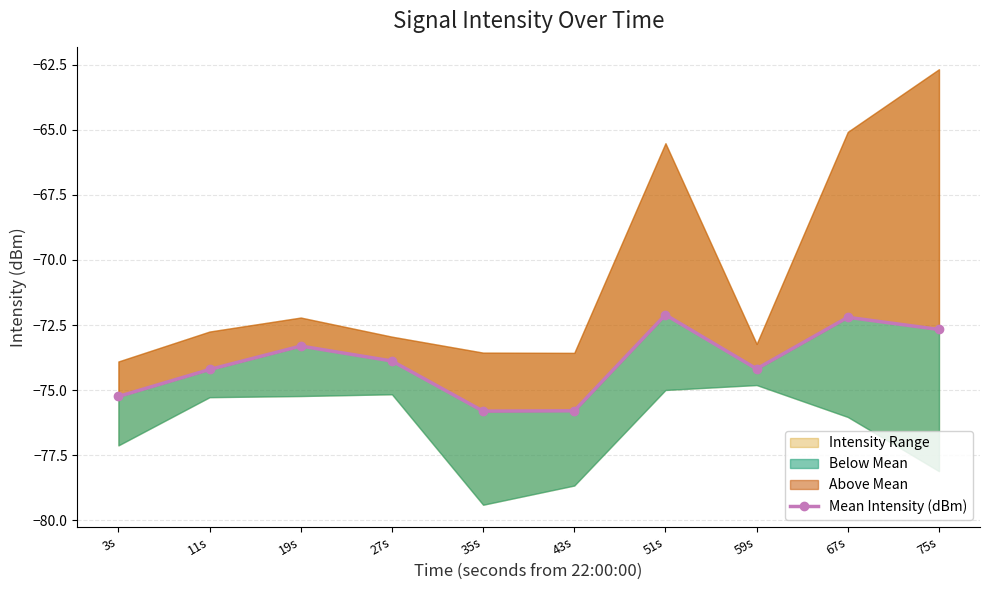

Reading left to right, what are all the values shown in this chart?

-75.2	-74.2	-73.3	-73.9	-75.8	-75.8	-72.1	-74.2	-72.2	-72.7